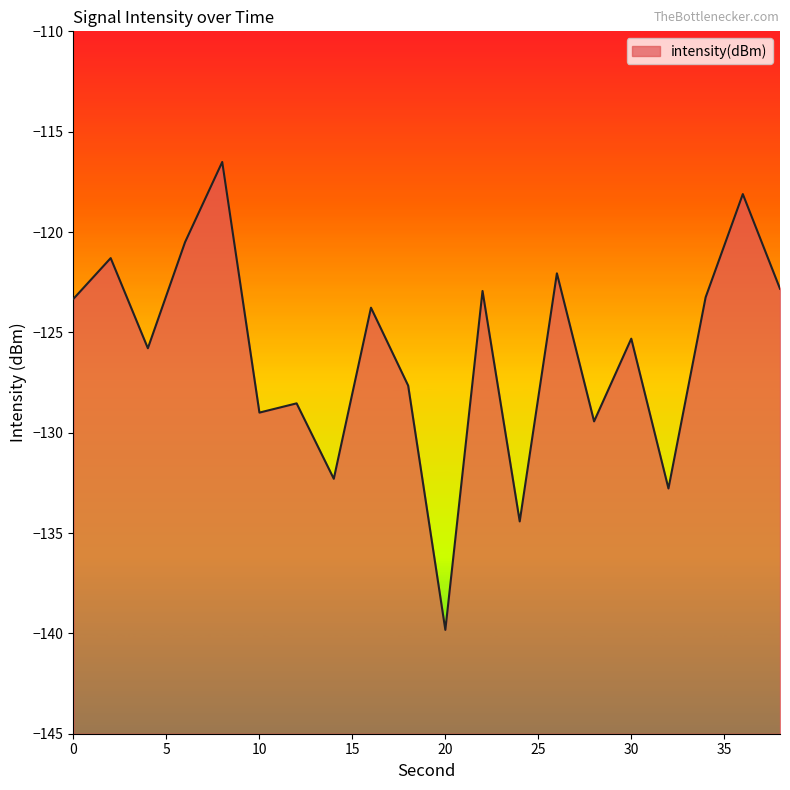

Reading right to left, list all the values displayed in this chart.

-122.8	-118.1	-123.3	-132.8	-125.3	-129.4	-122.1	-134.4	-122.9	-139.8	-127.7	-123.8	-132.3	-128.5	-129.0	-116.5	-120.5	-125.8	-121.3	-123.3